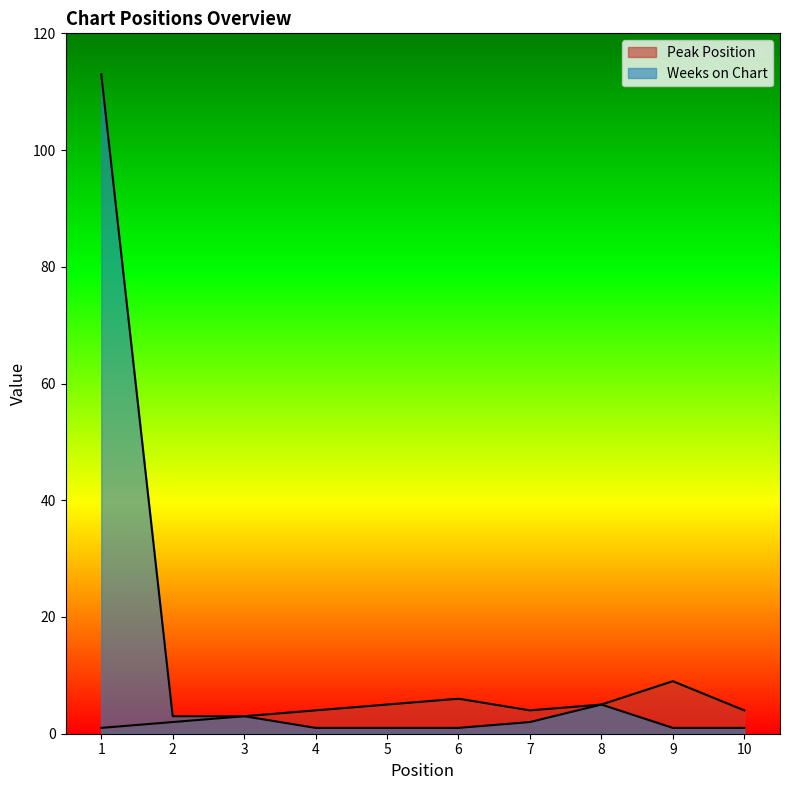

What is the total value across all series at 9?

10